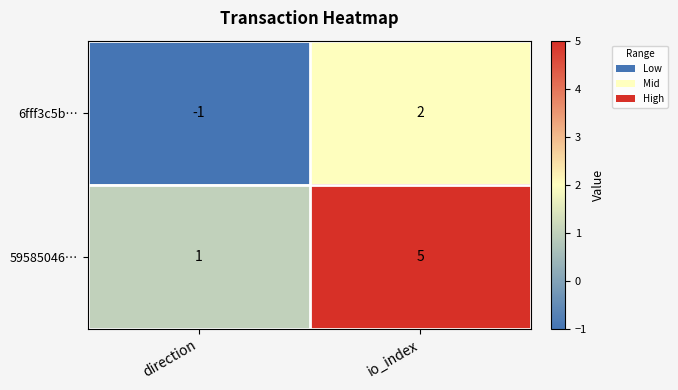

What is the difference between the maximum and minimum values in the 59585046… series?

4